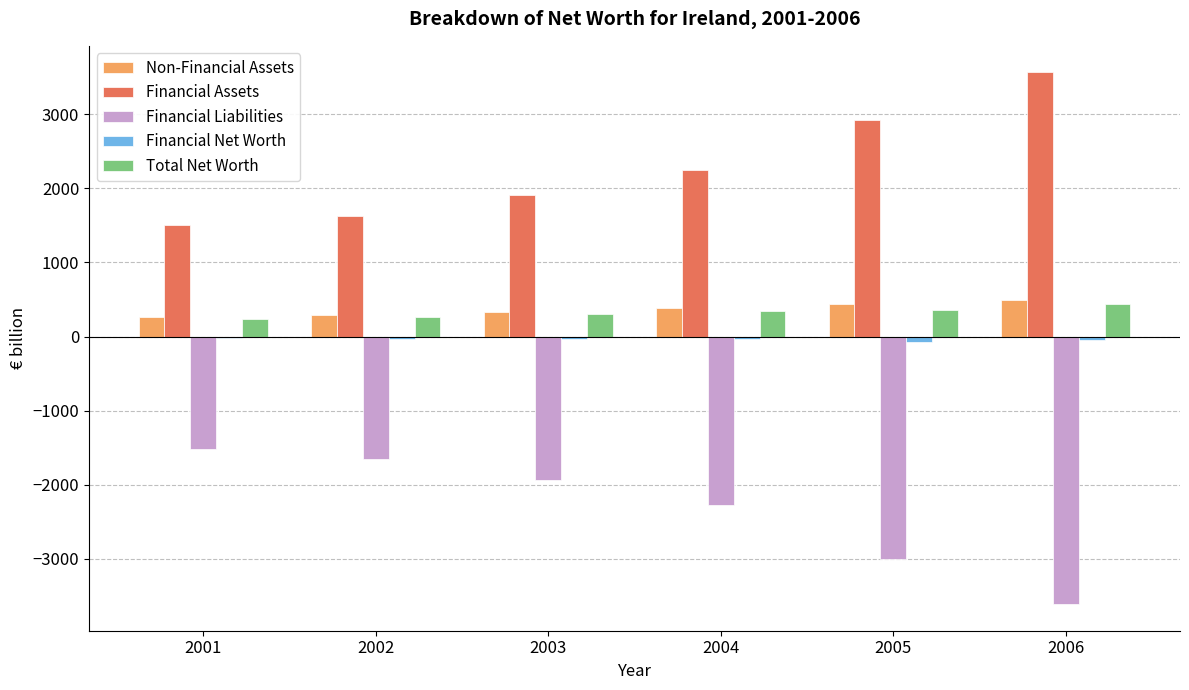

What is the sum of all Financial Assets values?

13757.2